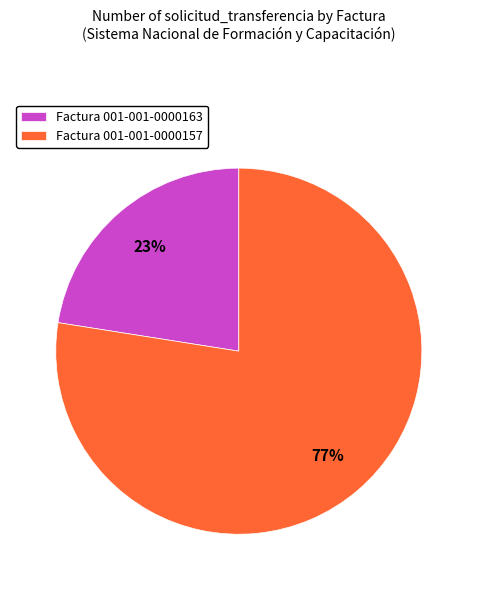

To the nearest percent, what is the average slice percentage?

50%